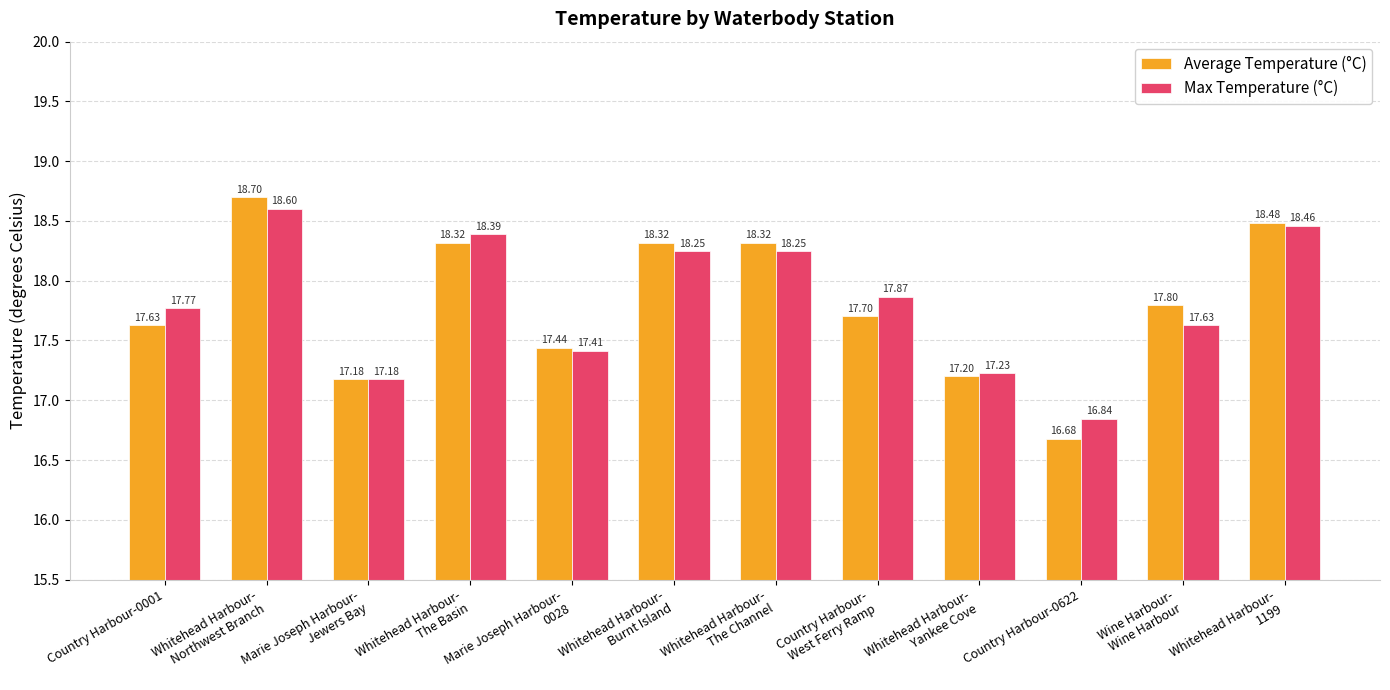

Is it true that Average Temperature (°C) equals 25.8 at Whitehead Harbour-
The Channel?

False